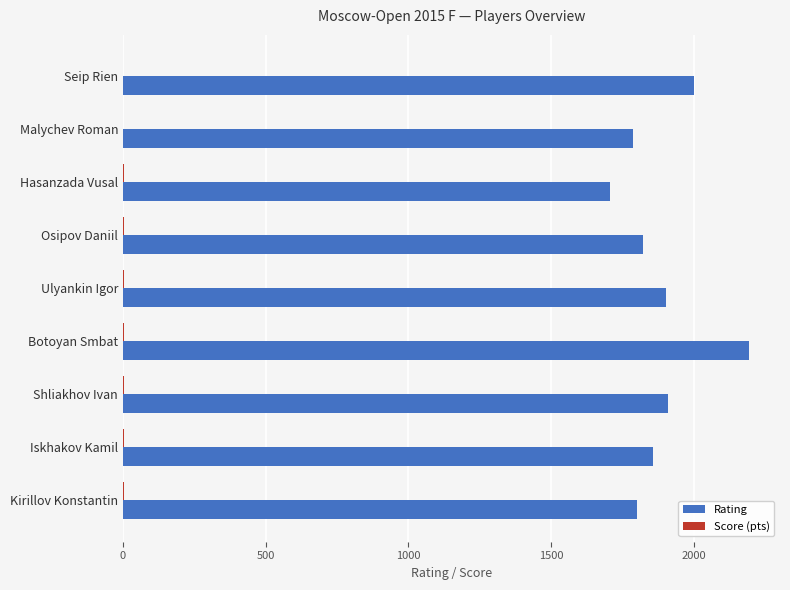

What is the maximum value shown in the chart?

2192